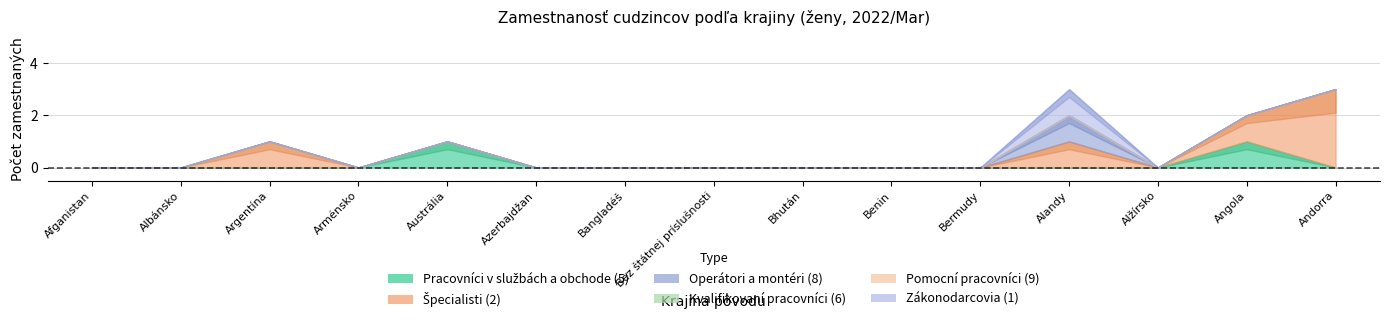

How many data points does each series have?

15